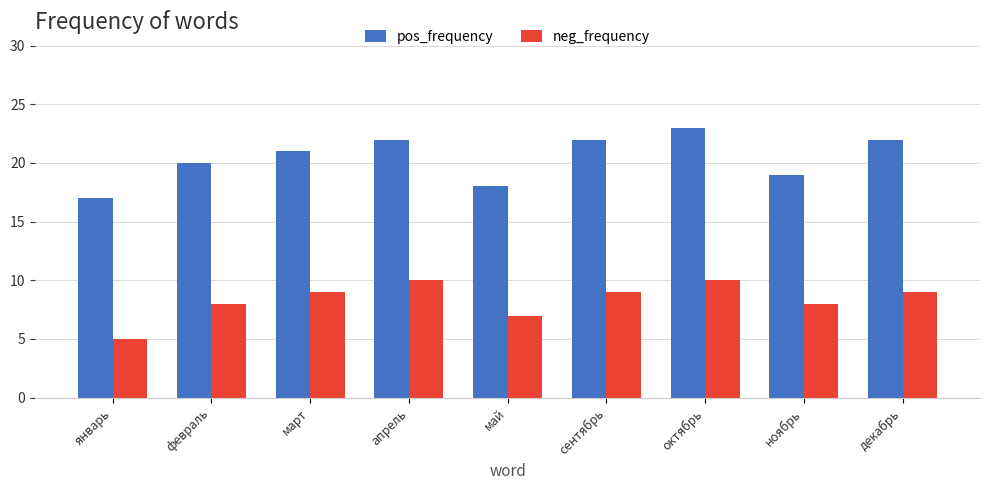

Is the value of neg_frequency at май greater than the value of pos_frequency at январь?

No